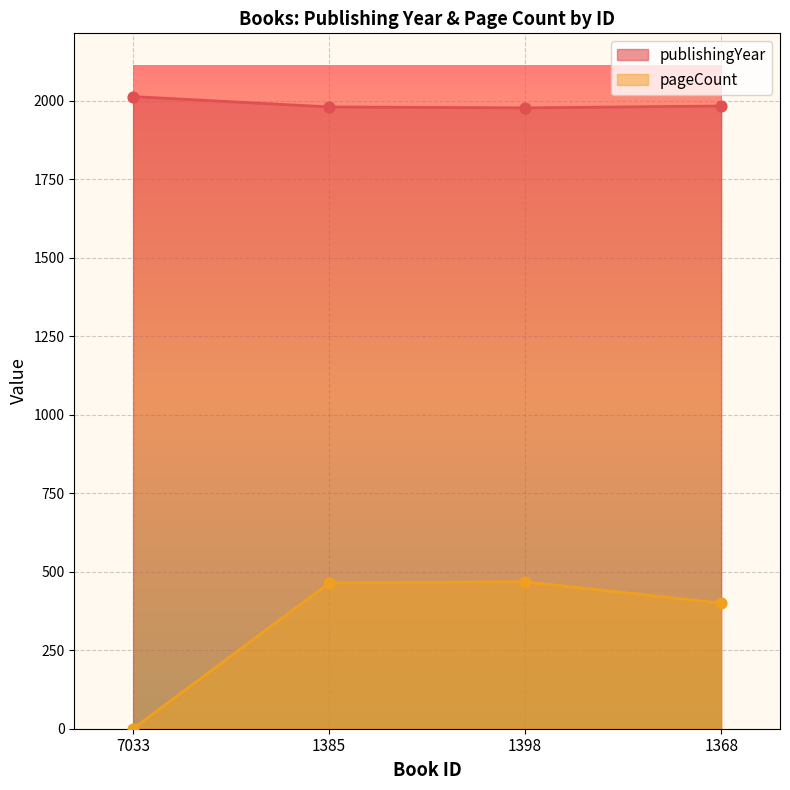

Which series reaches the minimum Y coordinate?

pageCount